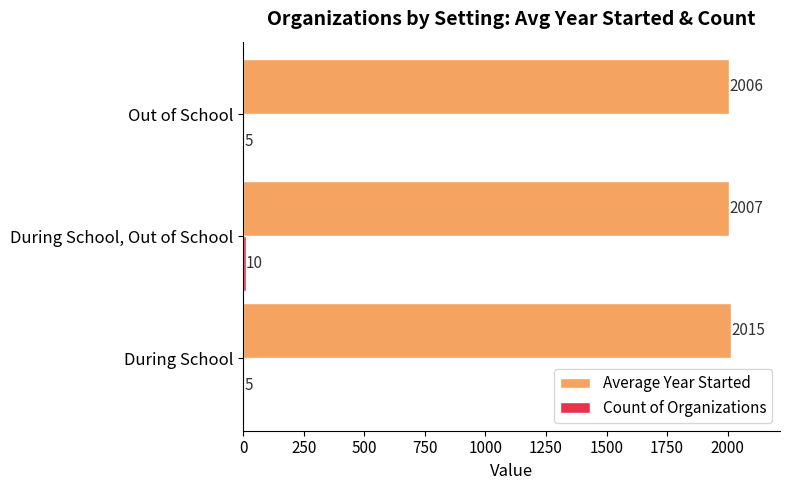

What is the greatest value displayed?

2014.6